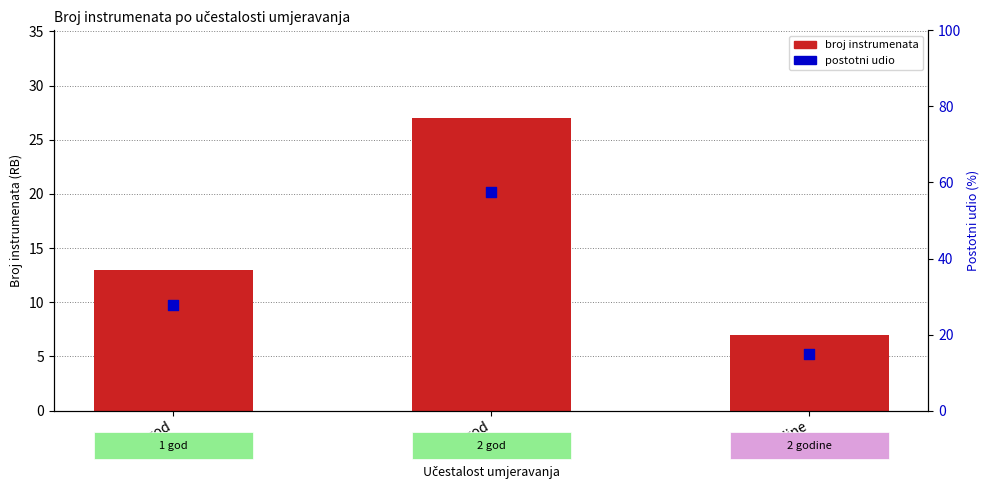

What is the total value across all series at 2 god?

84.4